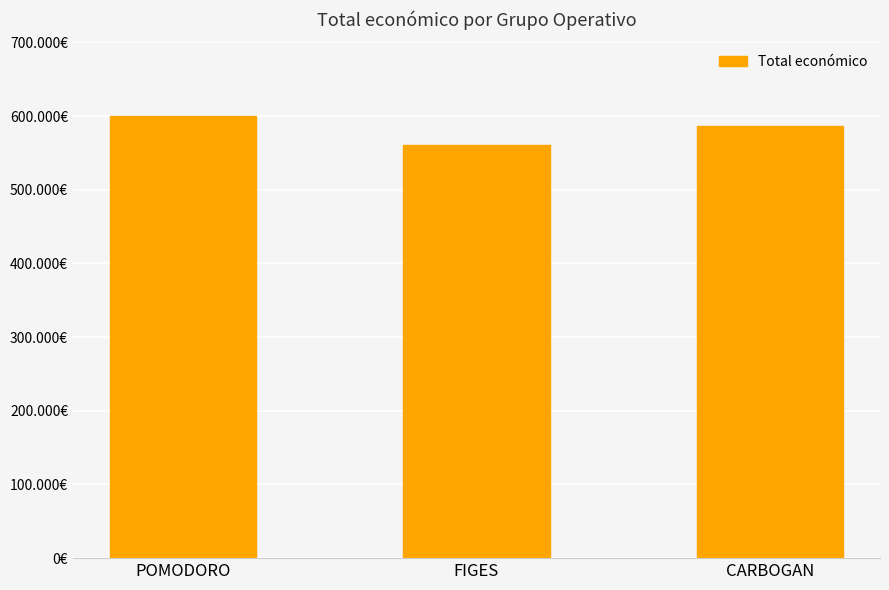

What is the label of the 3rd bar from the right?

POMODORO